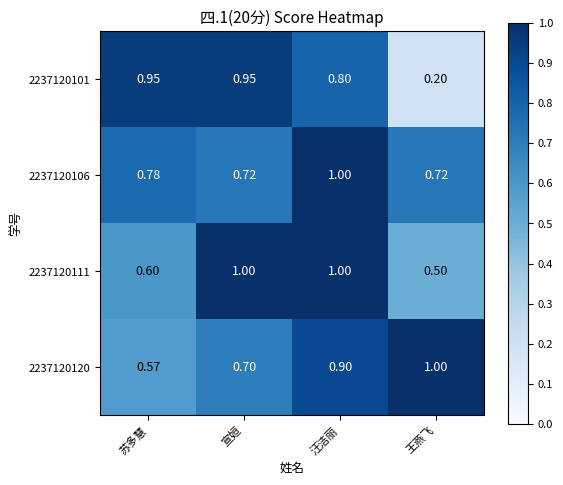

Where is 2237120111 nearest to the value 0?

王燕飞